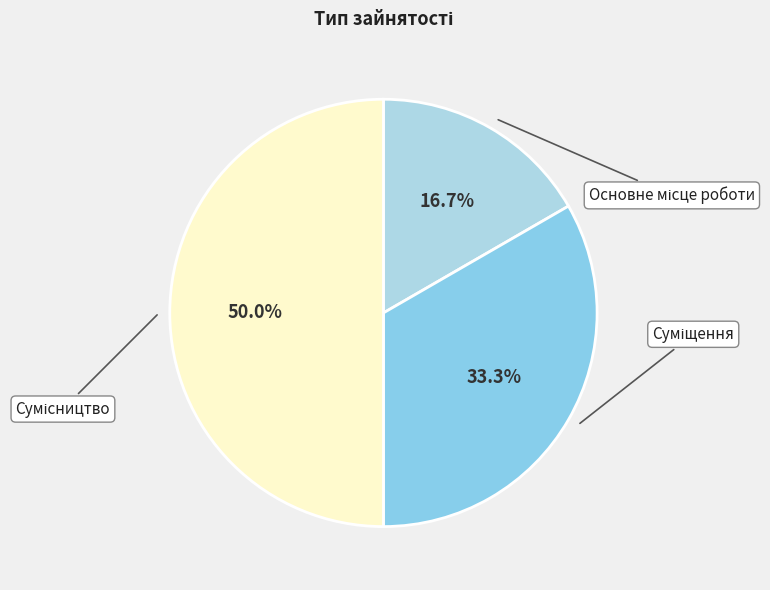

Count the number of slices in the pie.

3